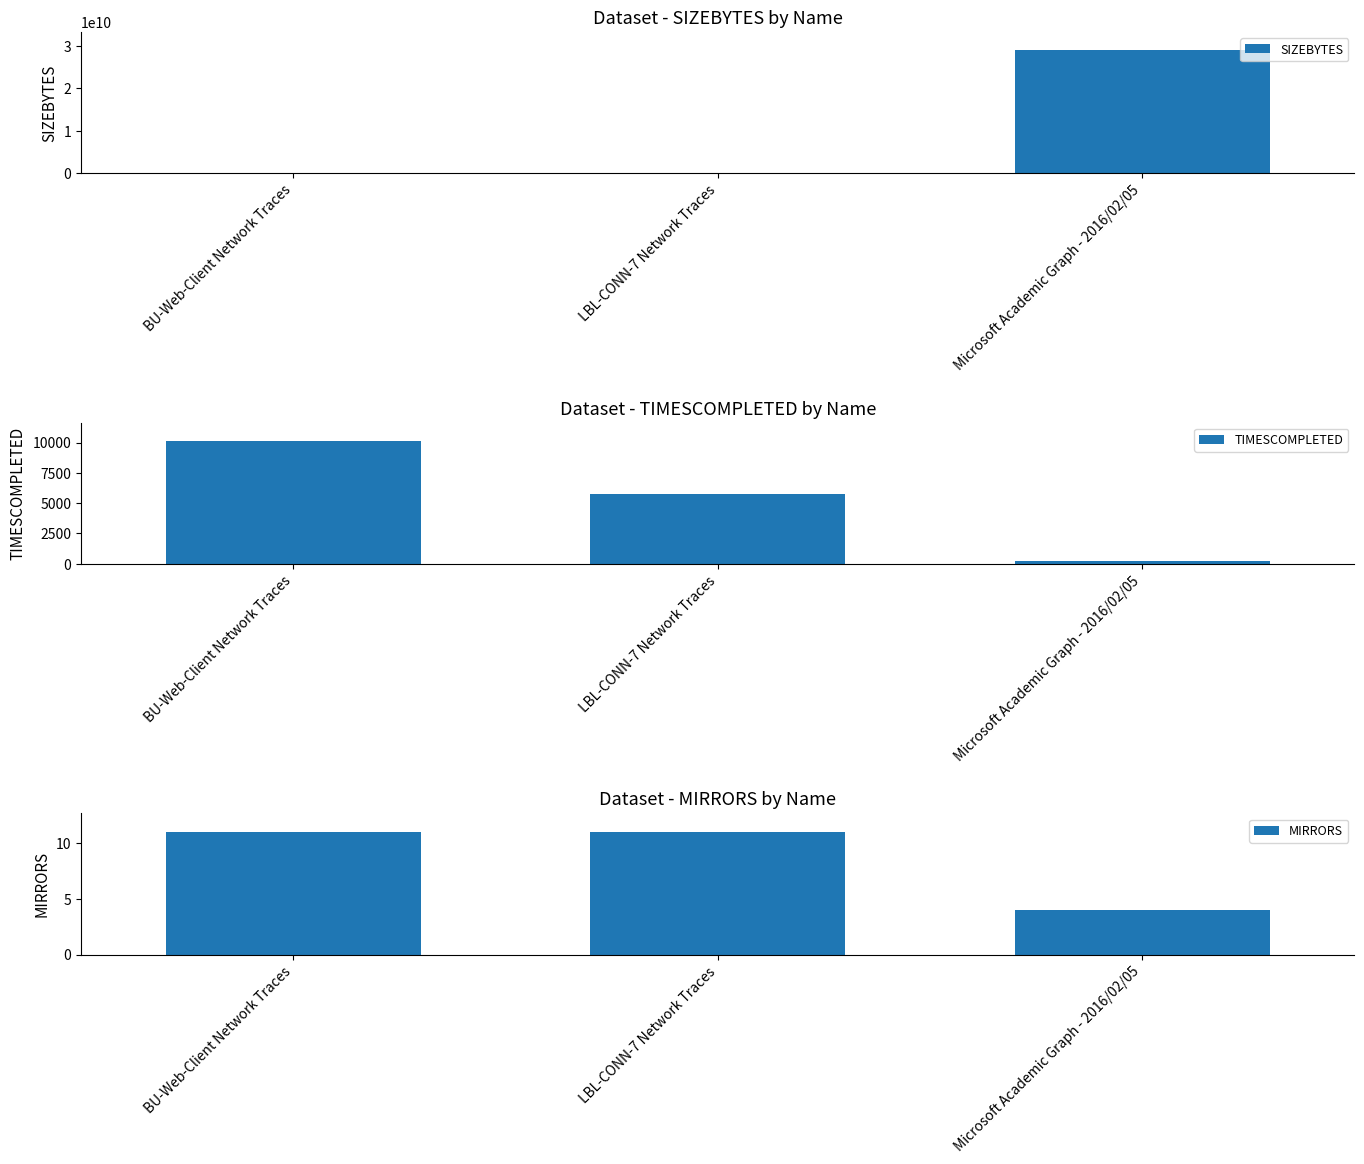

Does the chart contain stacked bars?

No